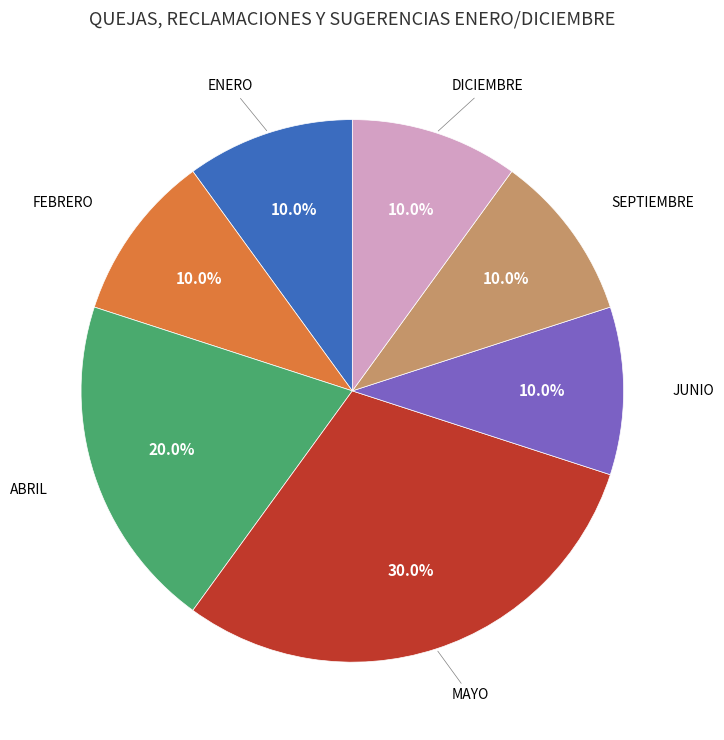

Is there a majority slice in this chart?

No